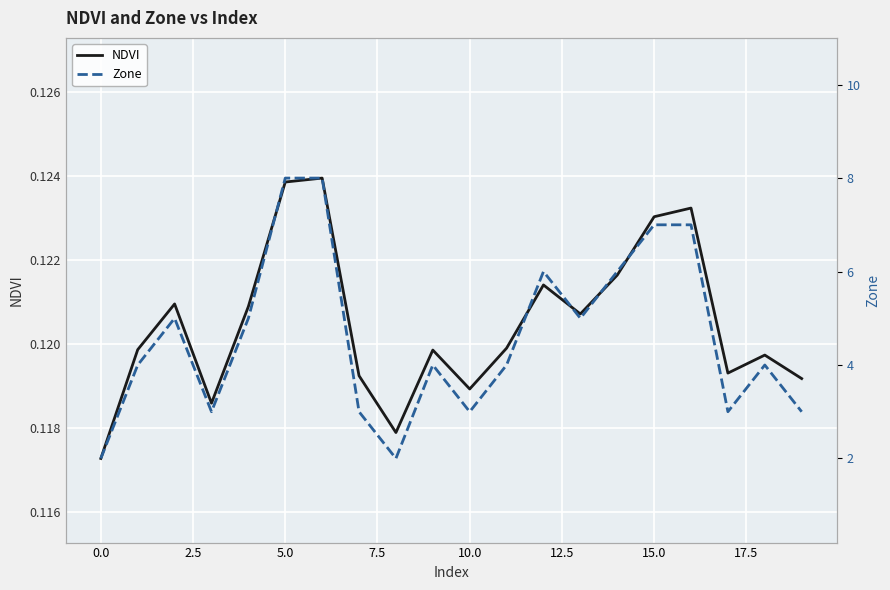

What is the difference between the second highest and minimum values in the Zone series?

6.0